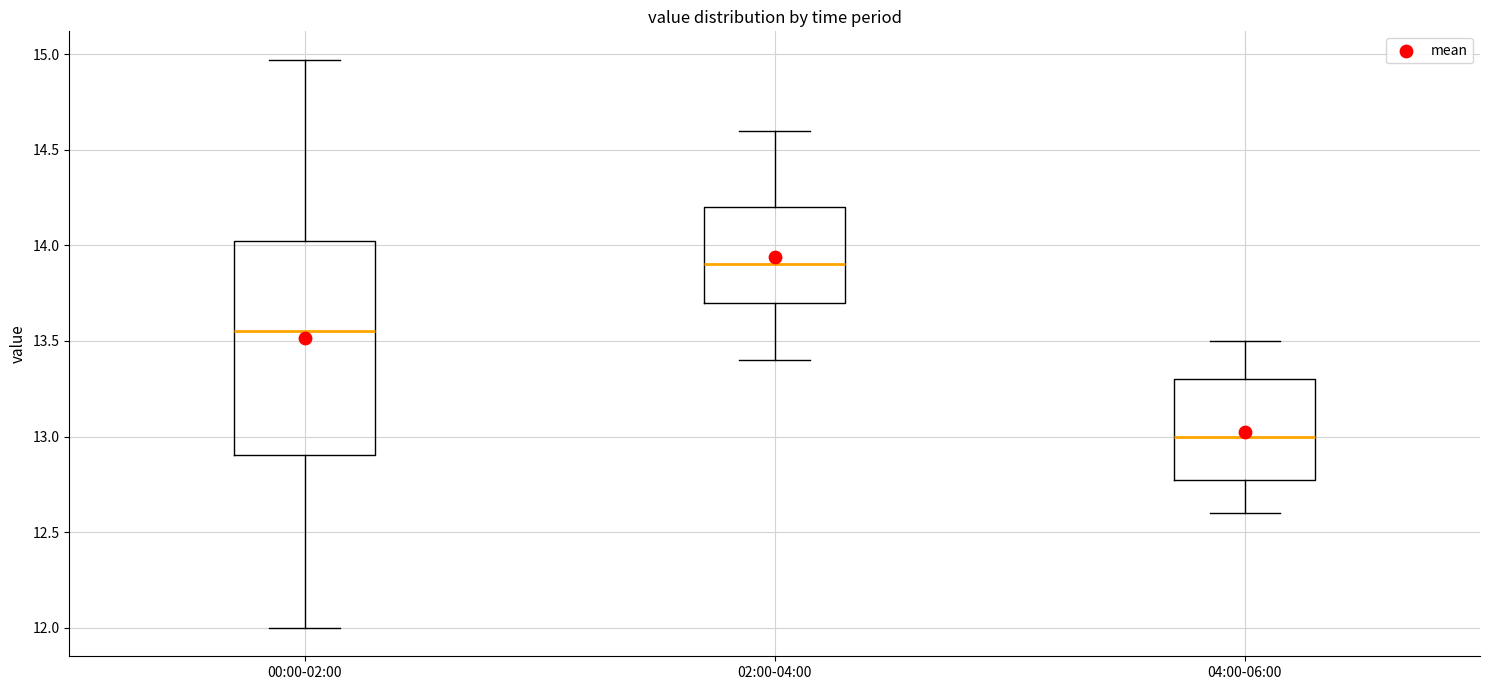

Which box has the lowest median line?

04:00-06:00